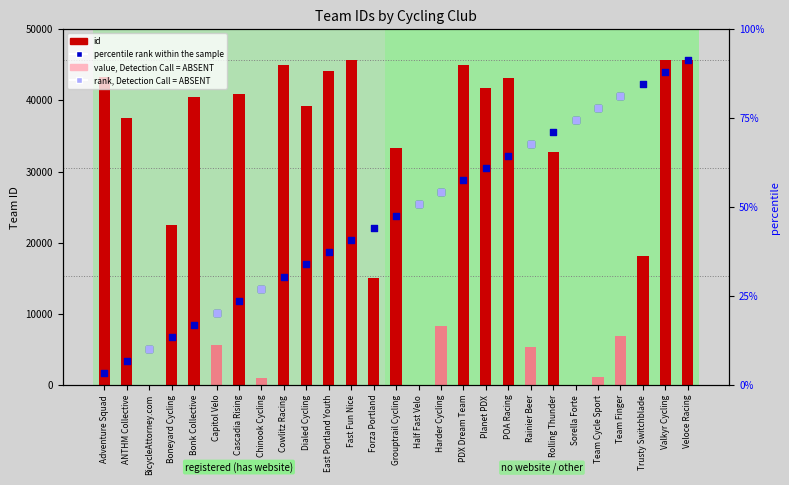

Approximately how many times larger is the value at Team Cycle Sport compared to Rainier Beer?

0.2